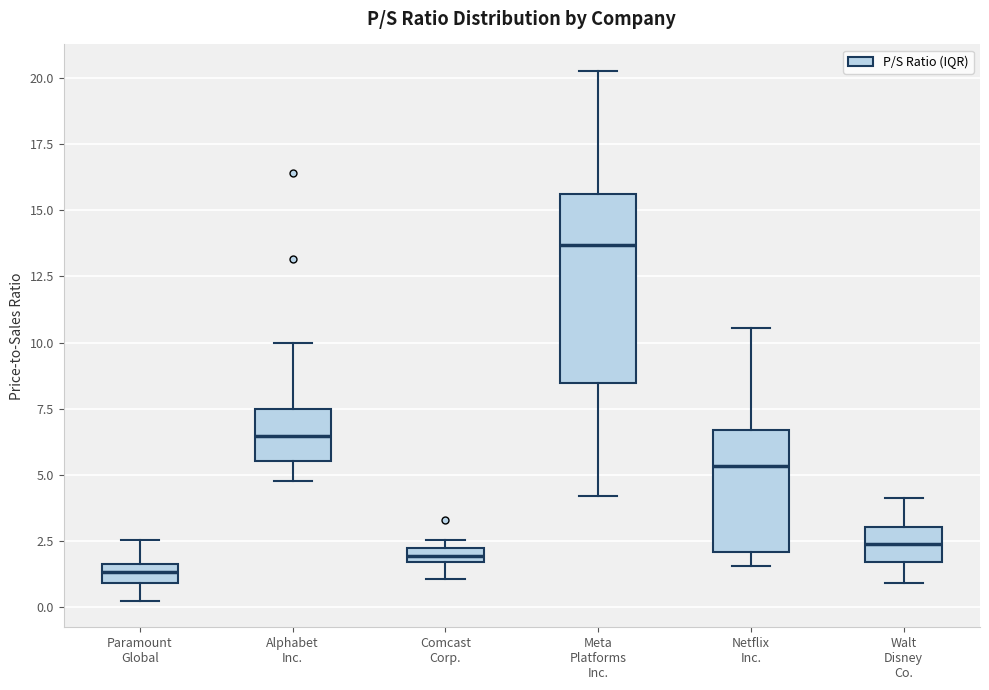

Where does the upper whisker of the box for Meta Platforms Inc. end on the y-axis? The values are not printed on the chart, so give them approximately, as read against the axis.

20.5